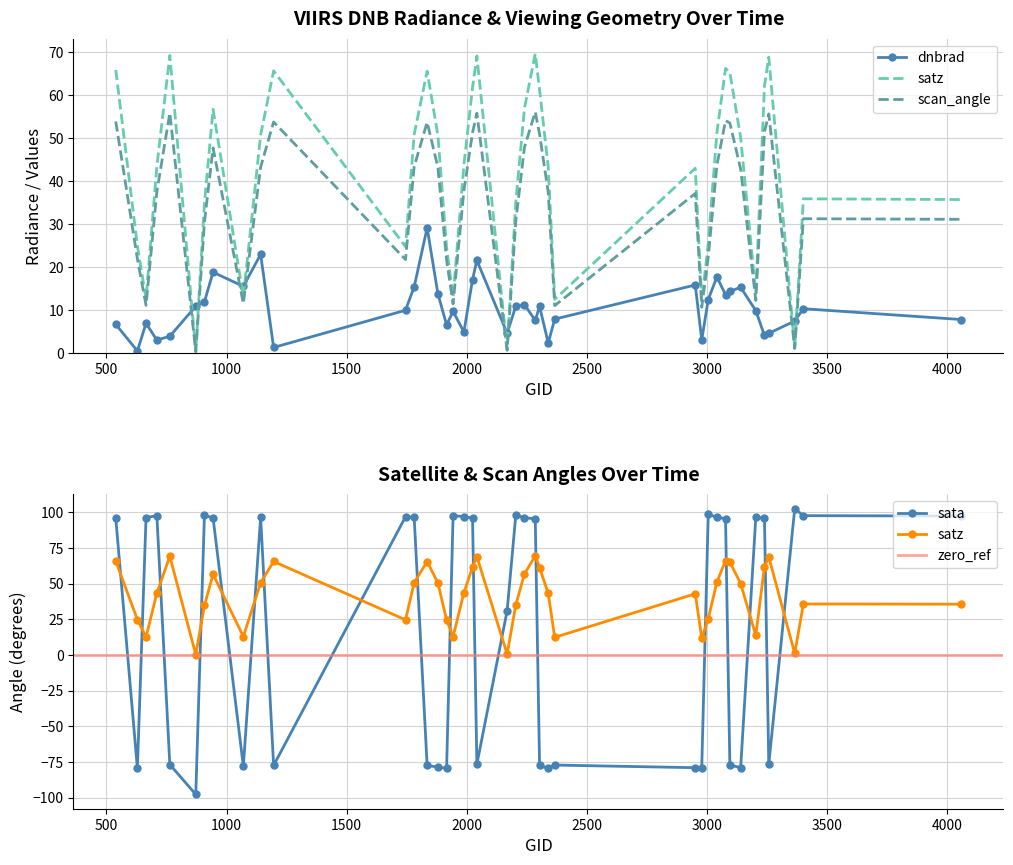

True or false: scan_angle and satz cross at least once.

False